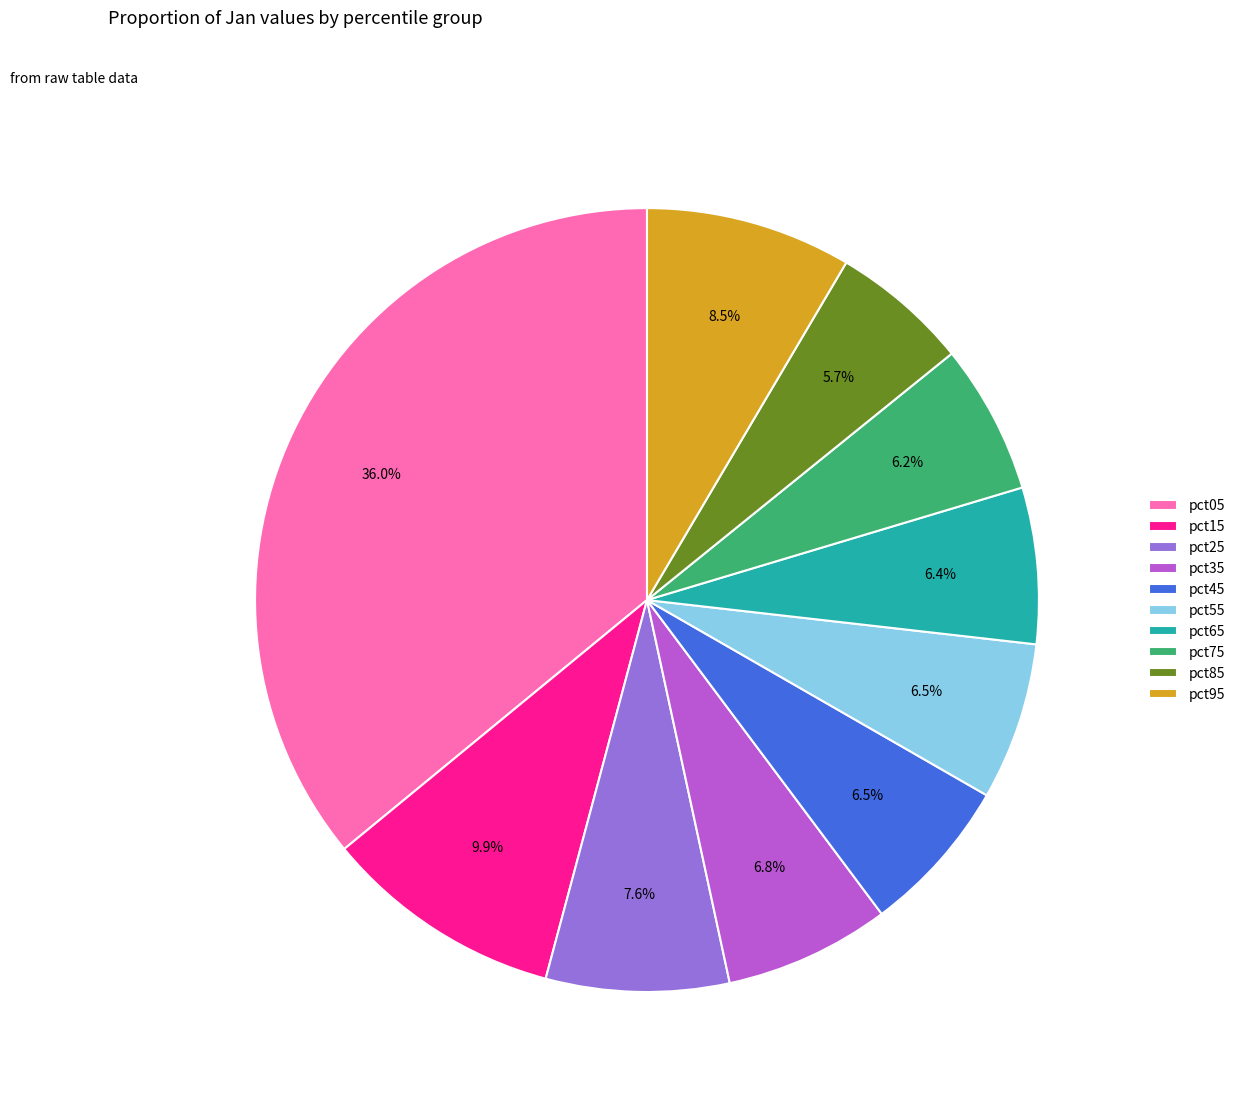

How much of the chart is everything except pct15?

90.1%